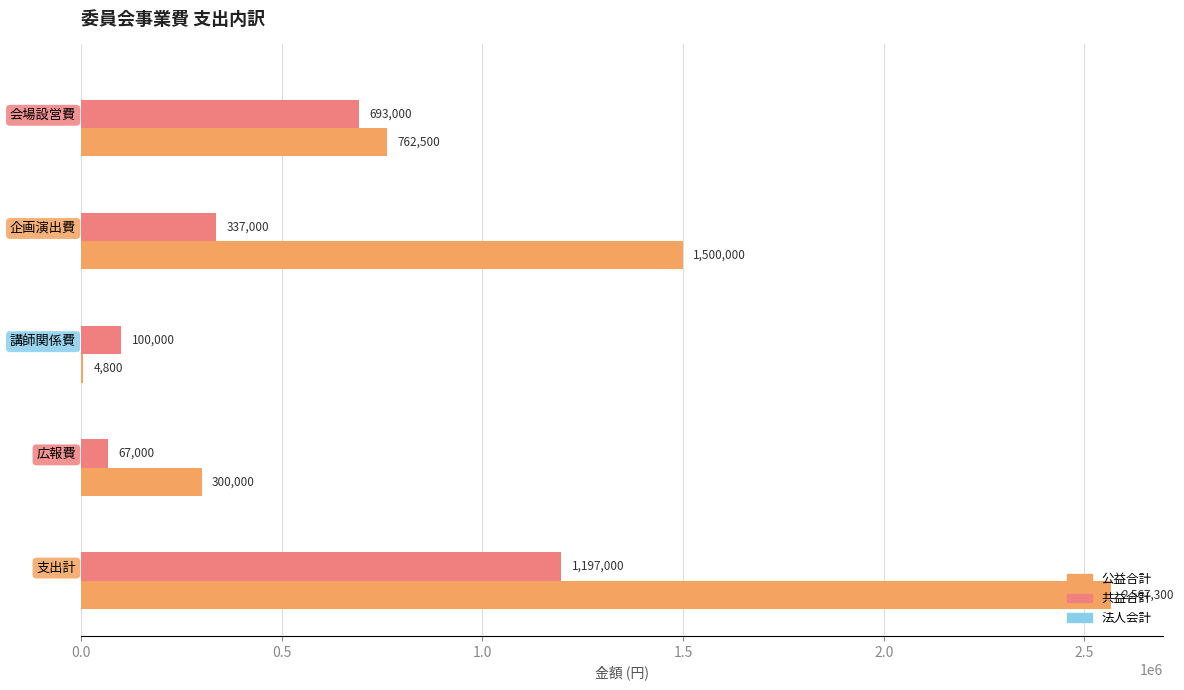

How many data points does each series have?

5